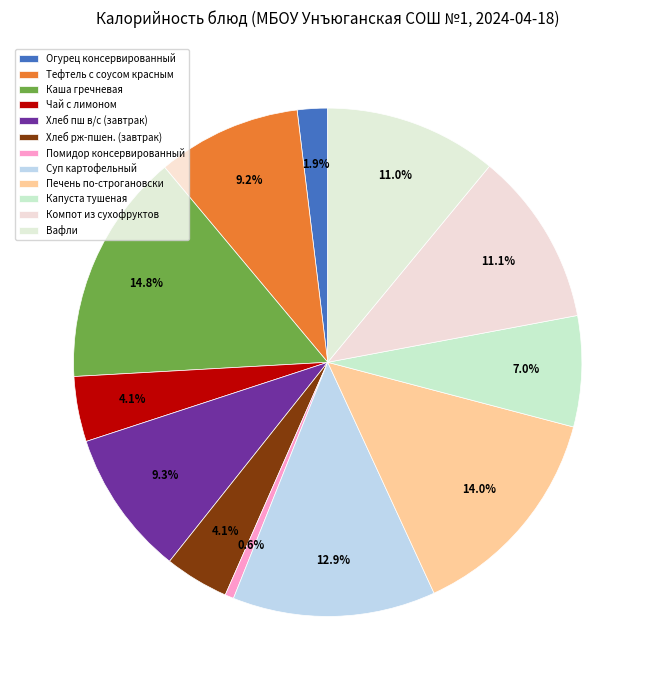

What is the ratio of the value at Хлеб рж-пшен. (завтрак) to the value at Печень по-строгановски?

0.3